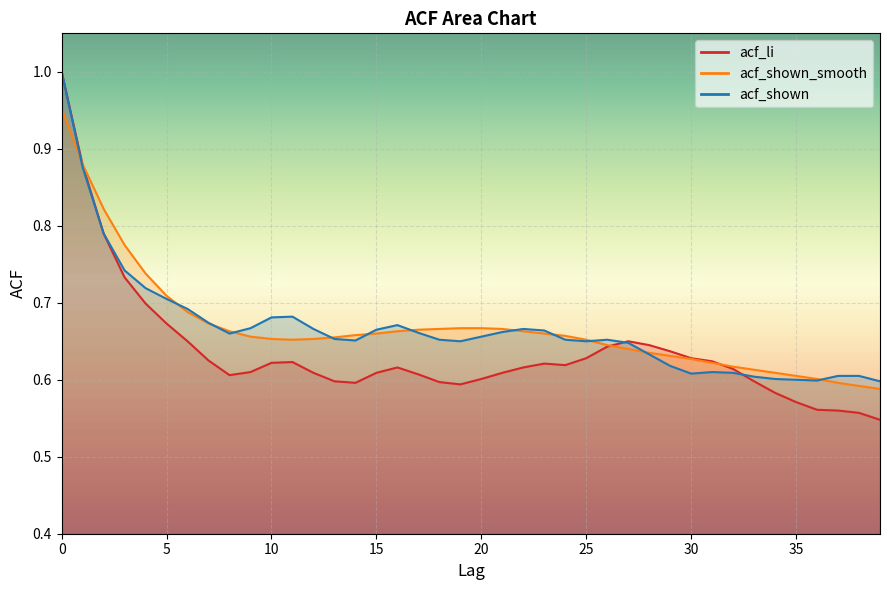

Is the value of acf_shown at 27 greater than the value of acf_shown_smooth at 11?

No